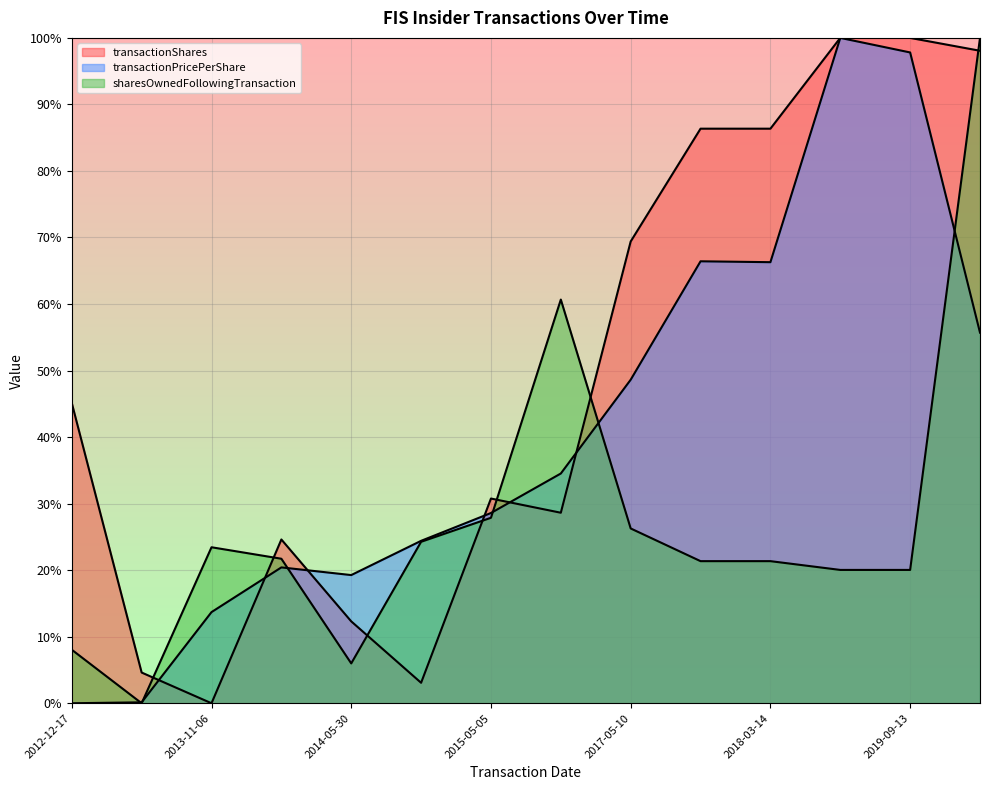

What is the sum of all transactionPricePerShare values?

575.9